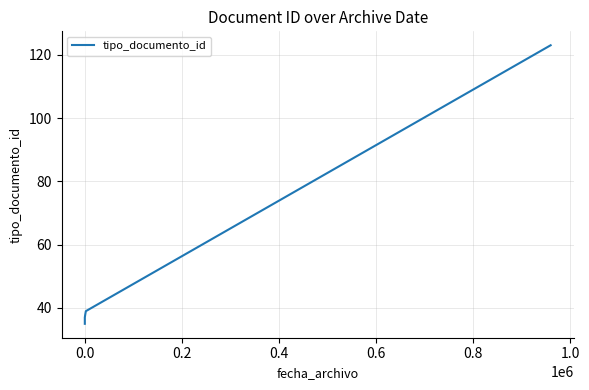

Between 0.2 and 0.6, which is larger?

0.6